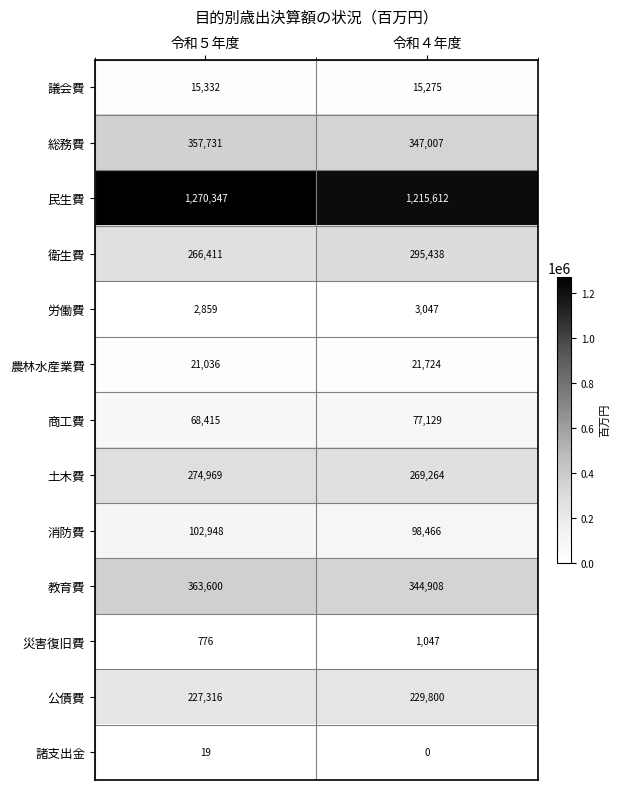

Which category has the lowest value across all series?

令和４年度